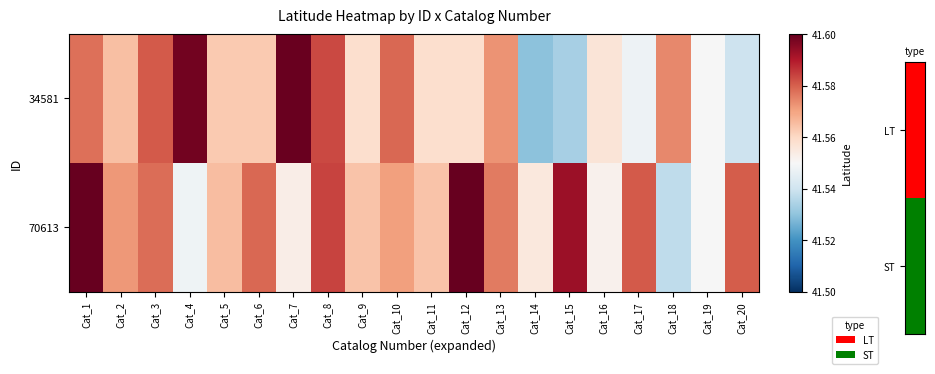

At which category is the sum across all series the highest?

Cat_1